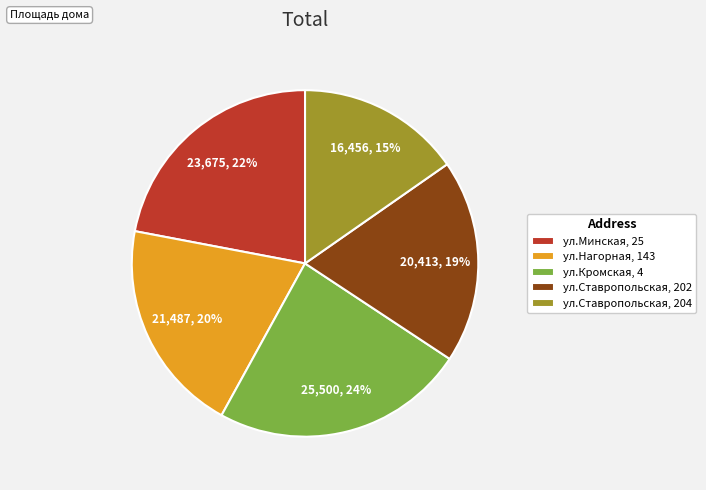

To the nearest percent, what is the difference between the ул.Минская, 25 and ул.Ставропольская, 202 slice percentages?

3%